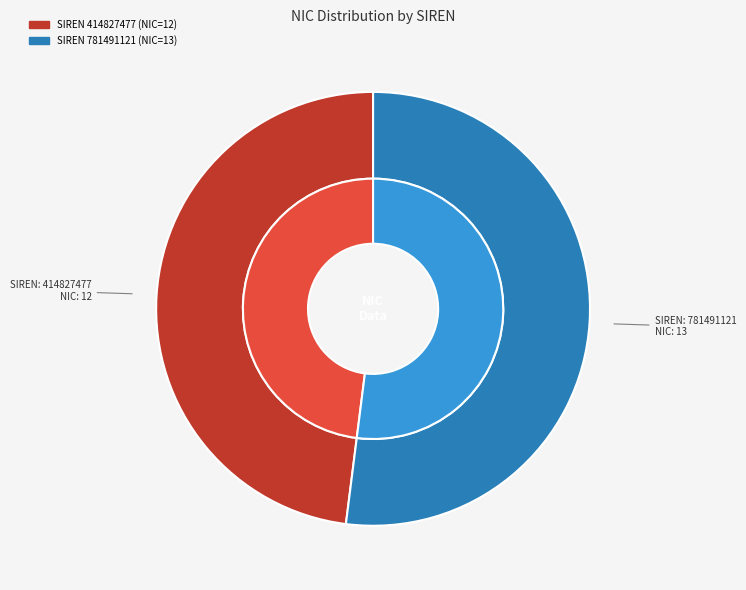

What is the smallest slice in the pie chart?

414827477